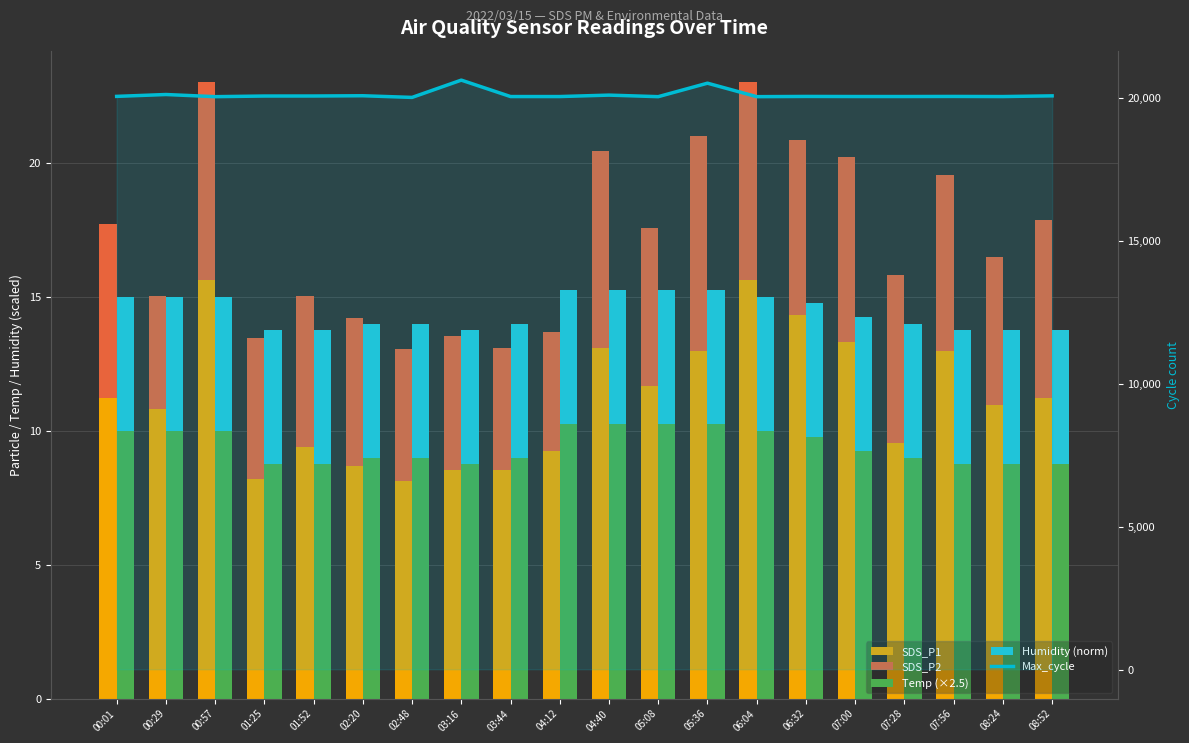

Which series has the largest total across all categories?

Max_cycle